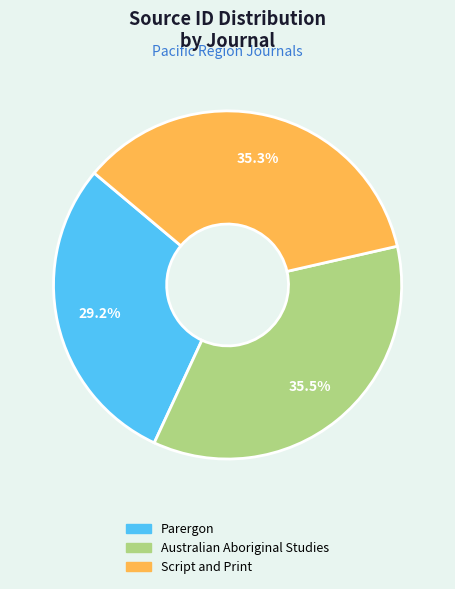

To the nearest percent, what percentage of the pie is Script and Print?

35%